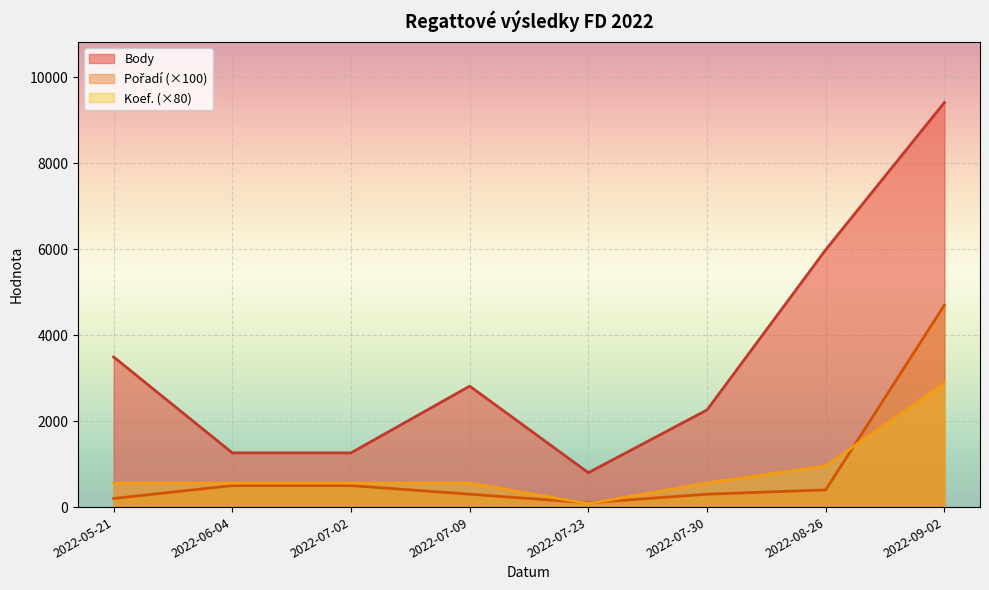

Reading left to right, extract all data points from this chart.

Body: 3493	1261	1261	2814	800	2260	5987	9411
Pořadí: 200	500	500	300	100	300	400	4700
Koef.: 560	560	560	560	80	560	960	2880